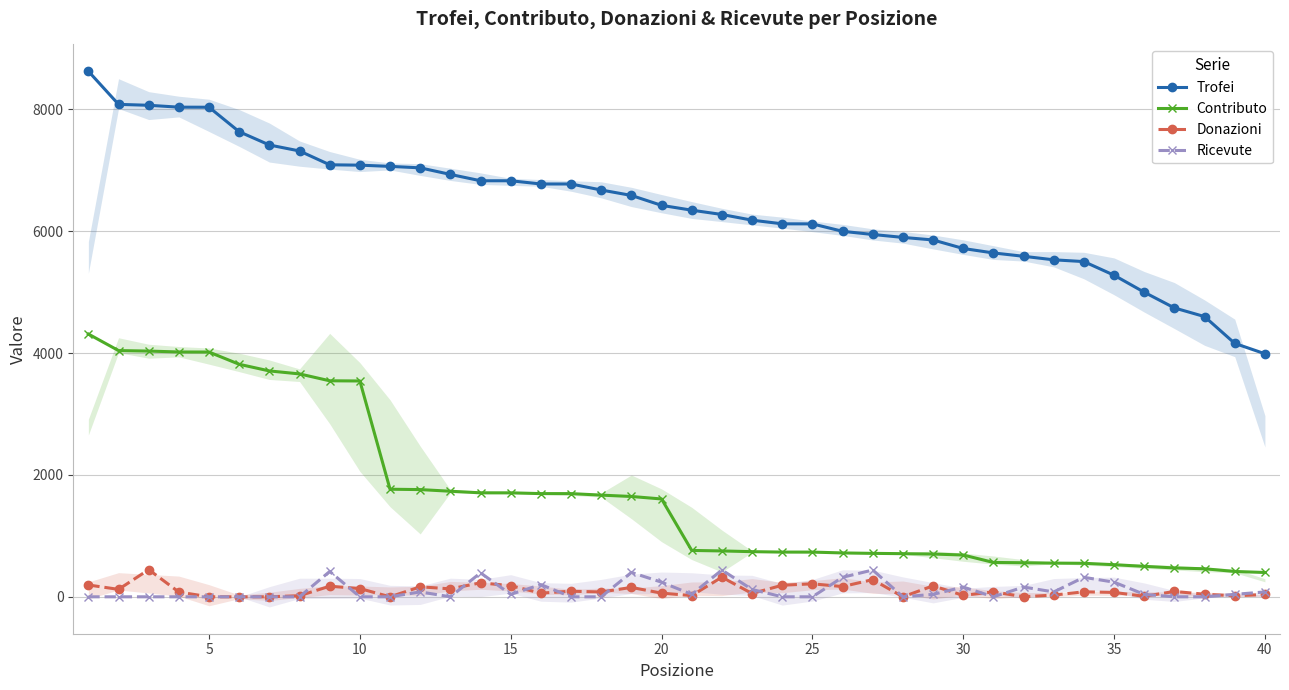

True or false: Donazioni and Contributo intersect in this chart.

False